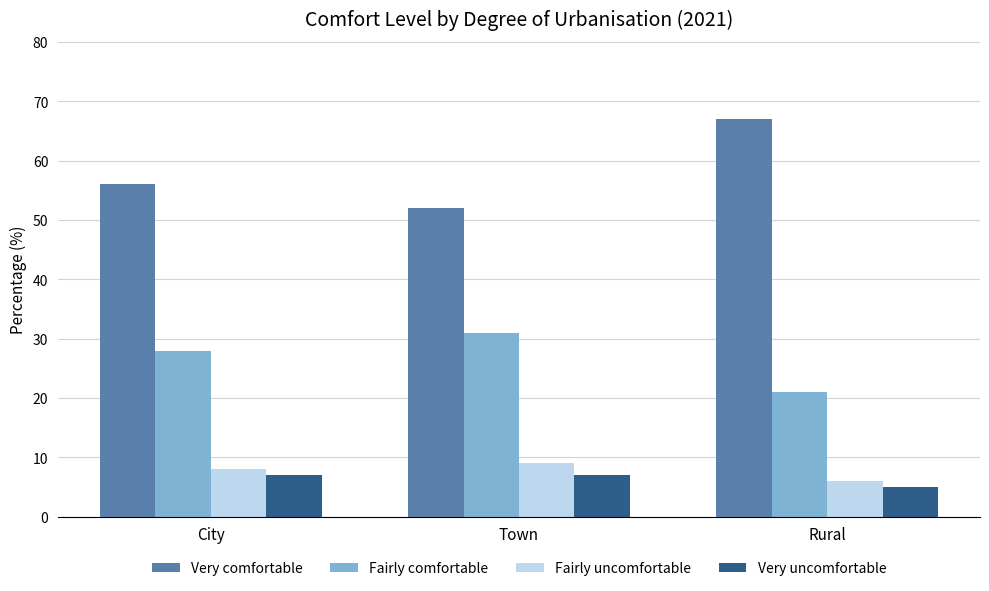

Which series has the largest total across all categories?

Very comfortable